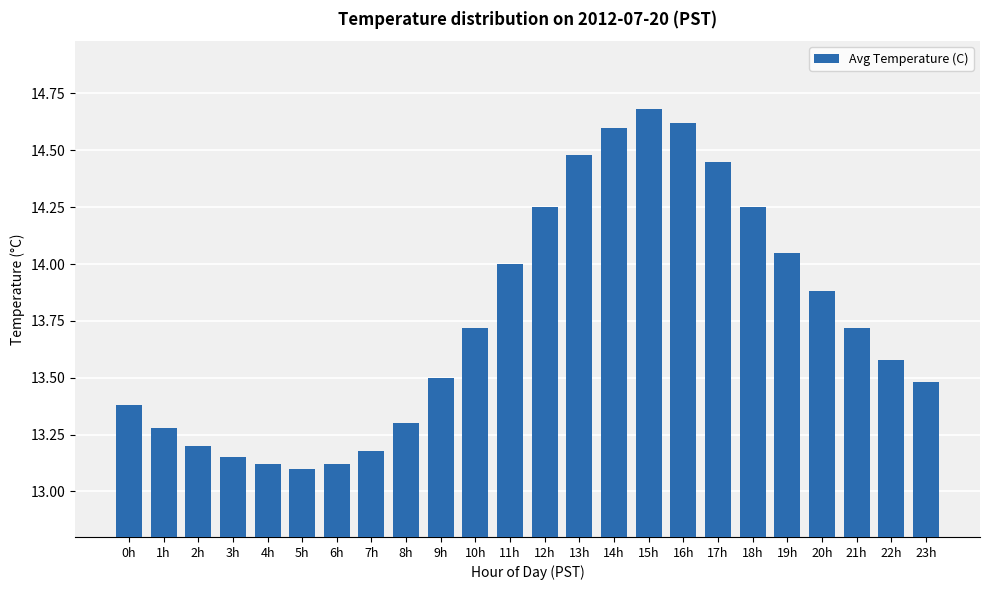

What is the difference between the maximum and minimum values?

1.6